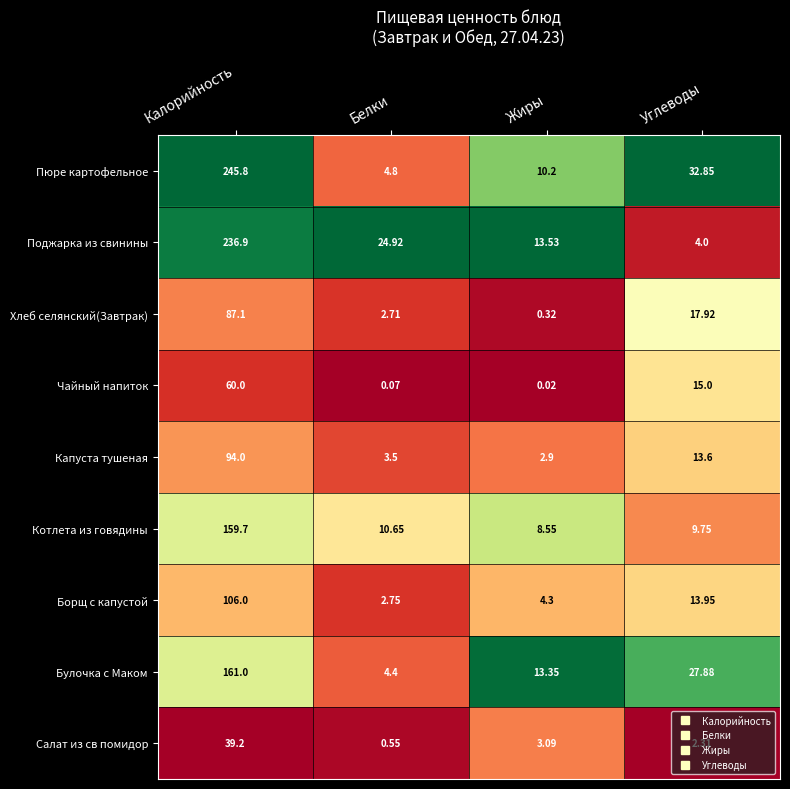

Where does the Борщ с капустой series first go above 13?

Калорийность